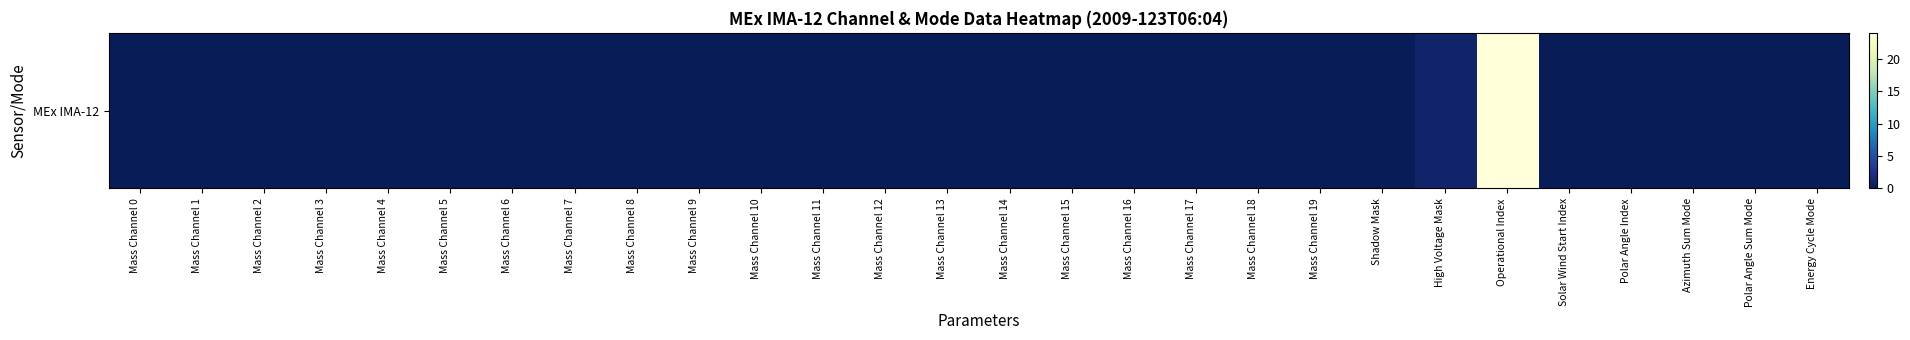

How many positive values are there?

2